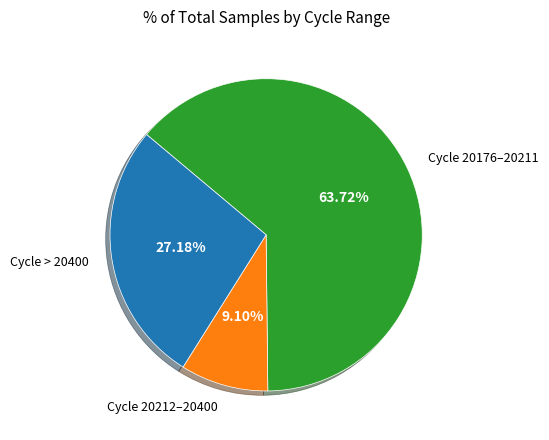

Which category has the biggest portion of the pie?

Cycle 20176–20211